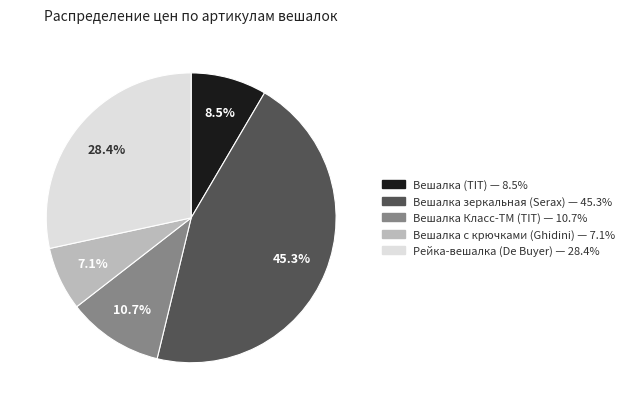

Is there a majority slice in this chart?

No